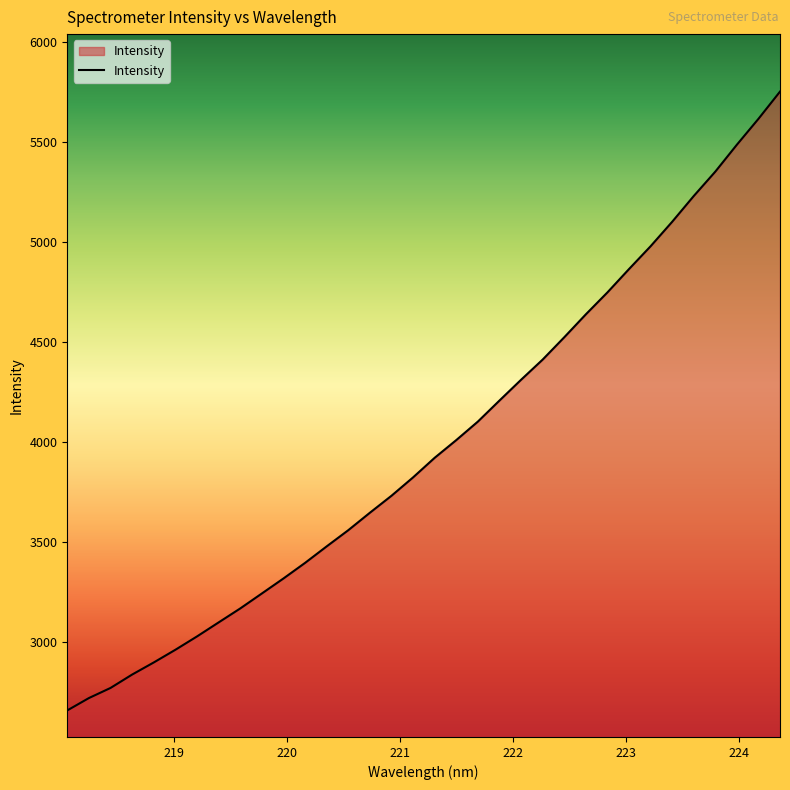

Count the number of categories in the chart.

34